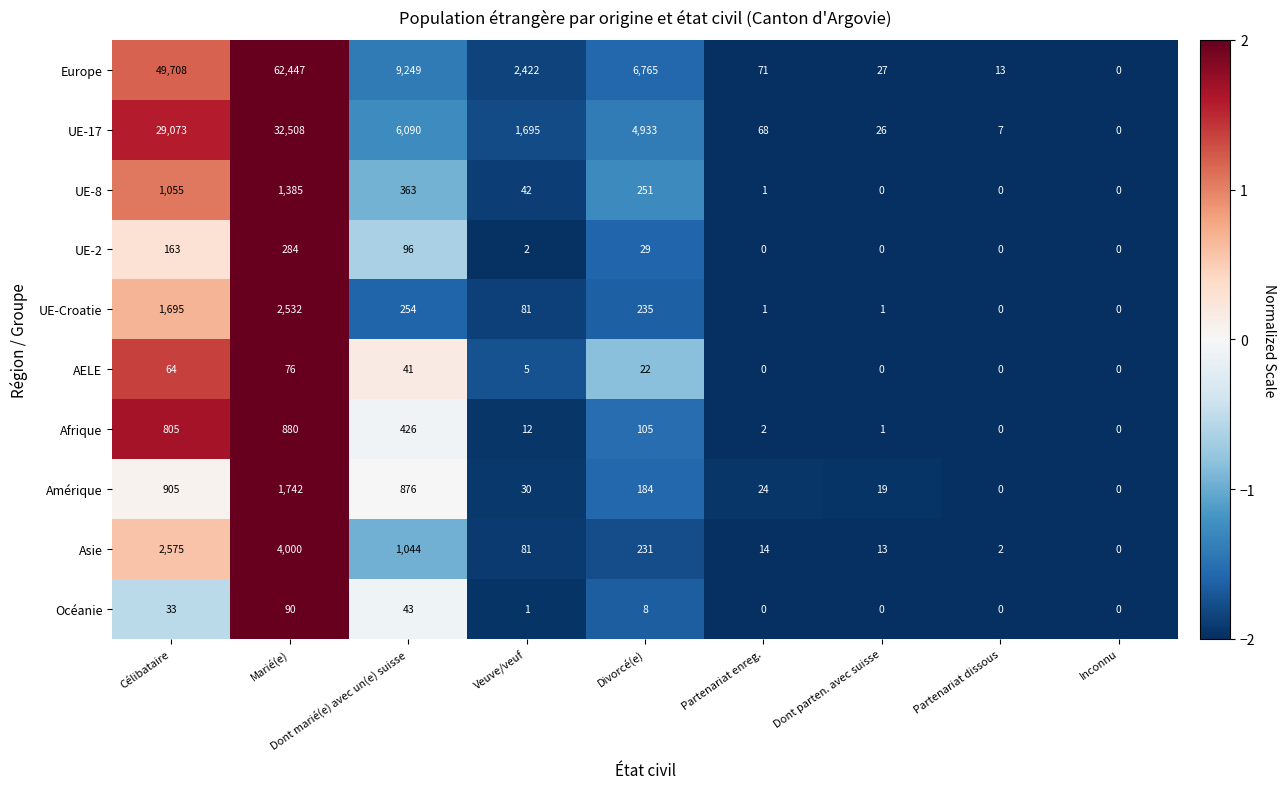

At which category is the sum across all series the highest?

Marié(e)